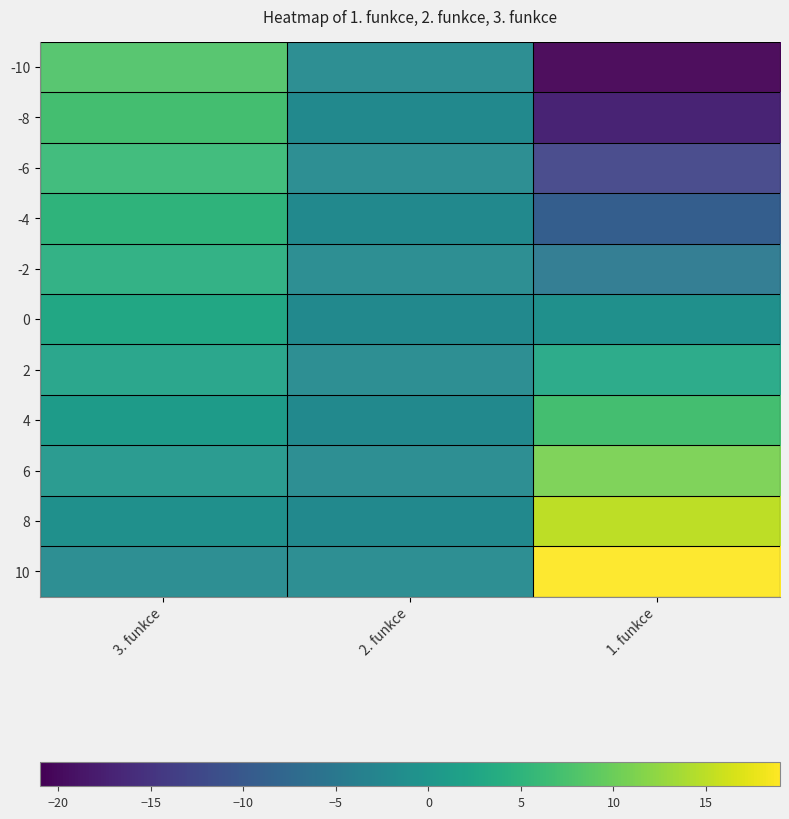

Between 3. funkce and 2. funkce, which is larger?

3. funkce